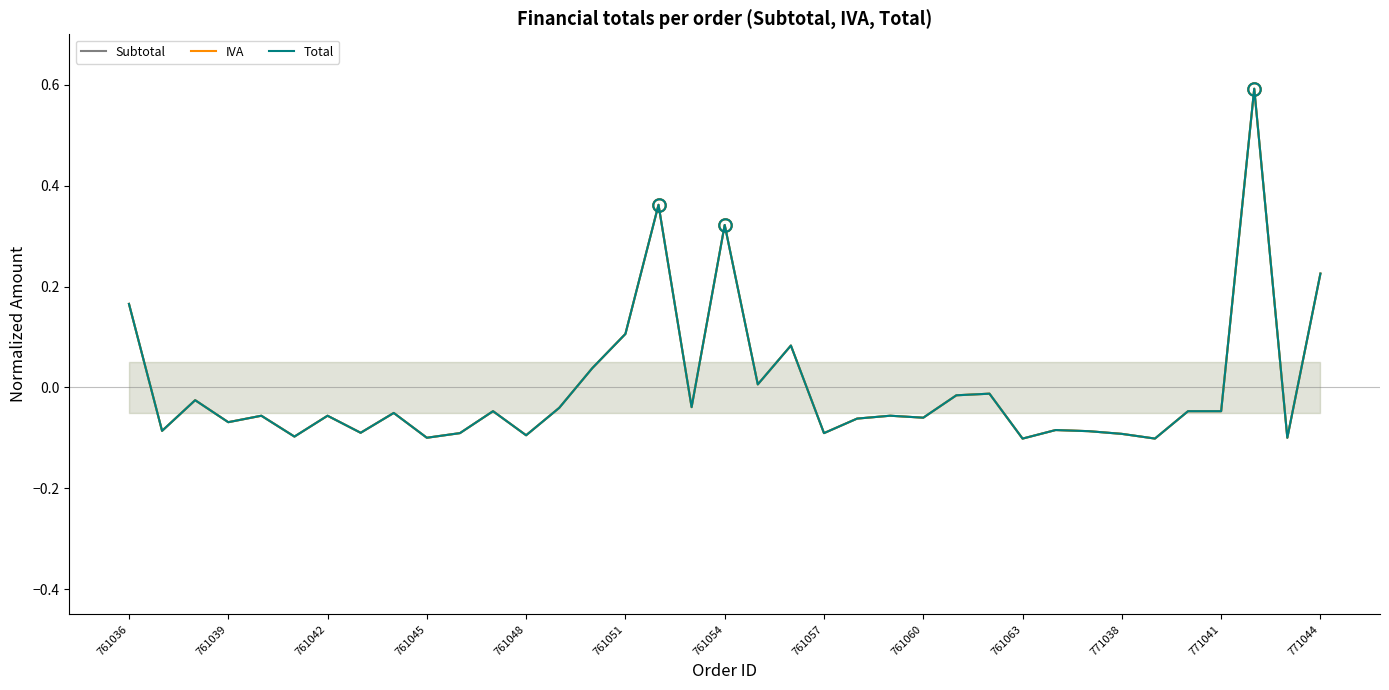

Which series has the largest range (max minus min)?

Total